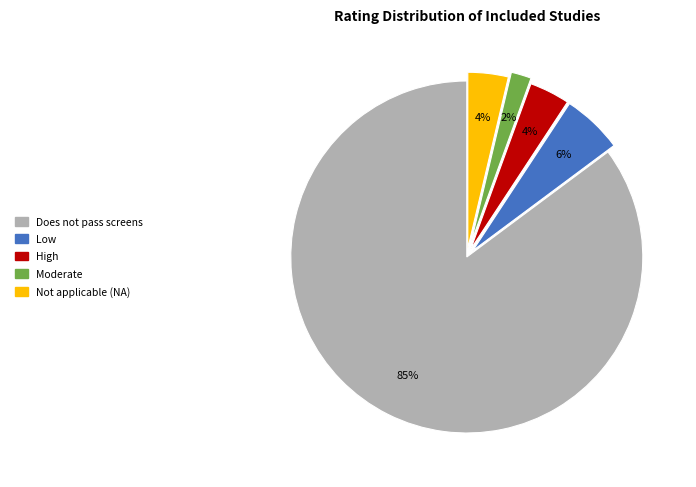

Is the sum of Does not pass screens and High greater than half?

Yes